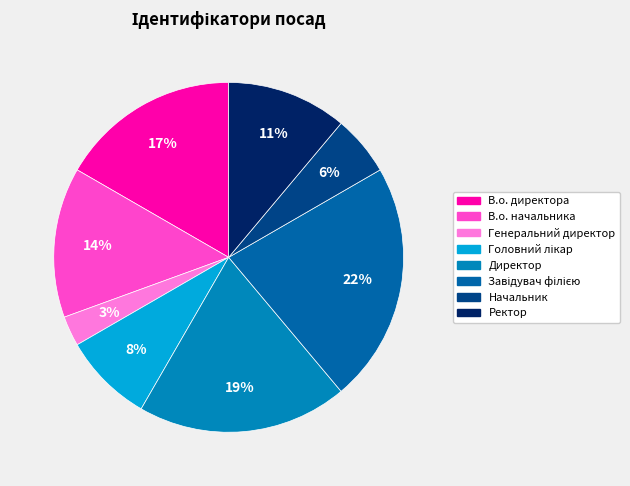

How many slices are in this pie chart?

8